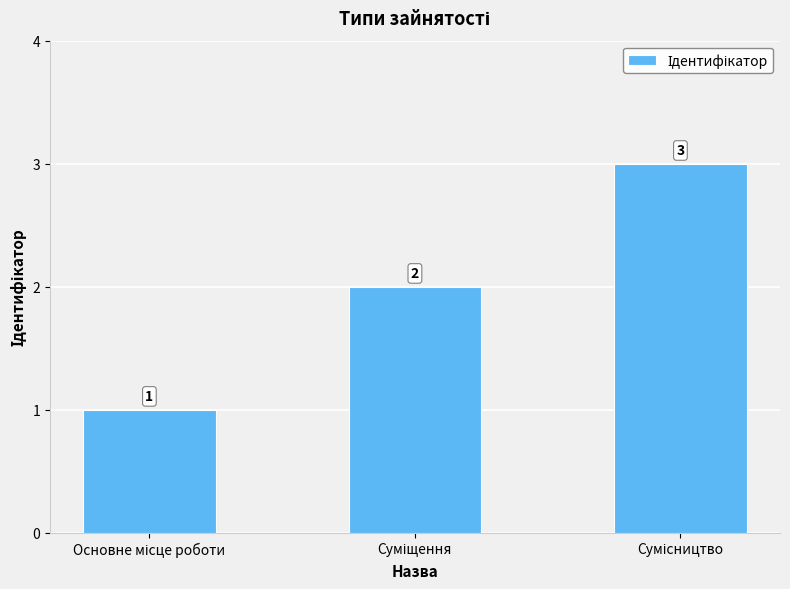

How many values are between 1 and 3?

3